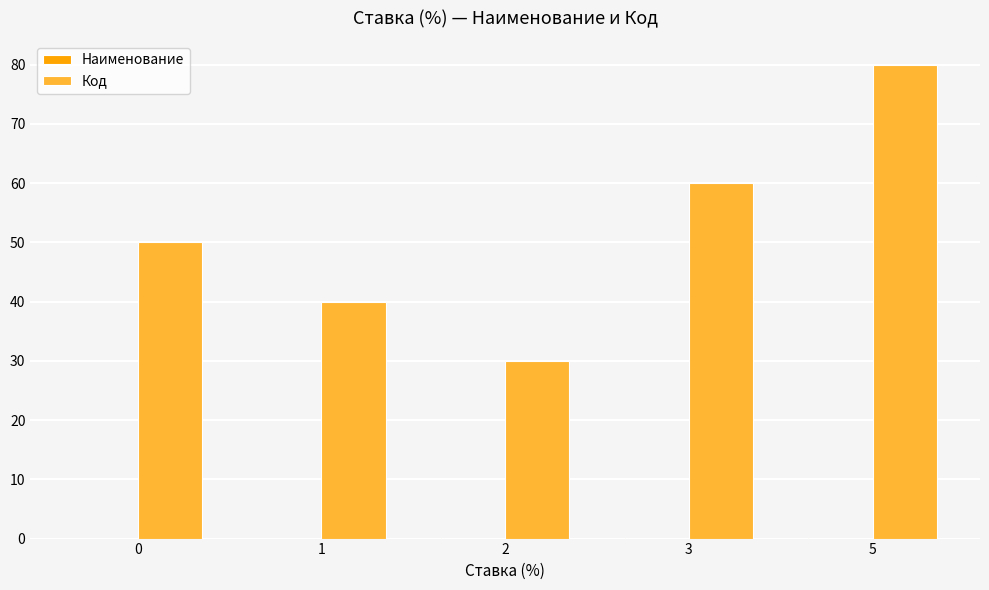

Between 2 and 3, which series saw the biggest shift?

Код